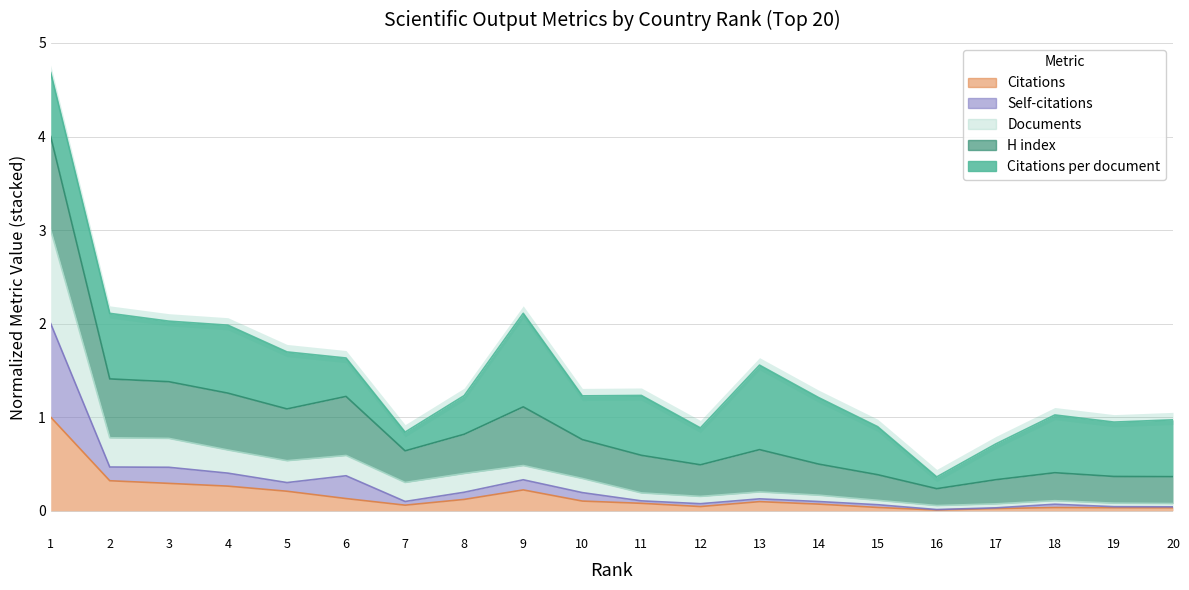

The Documents series shows 0.1 at 18. True or false?

True